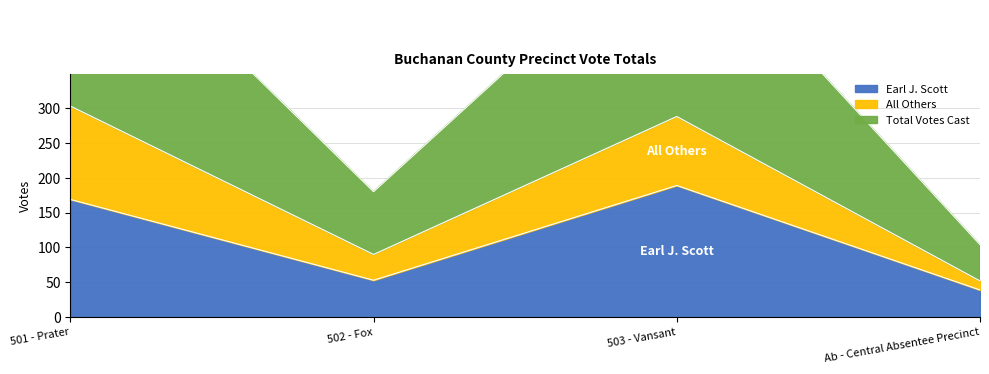

At which label is Earl J. Scott closest to 114?

501 - Prater